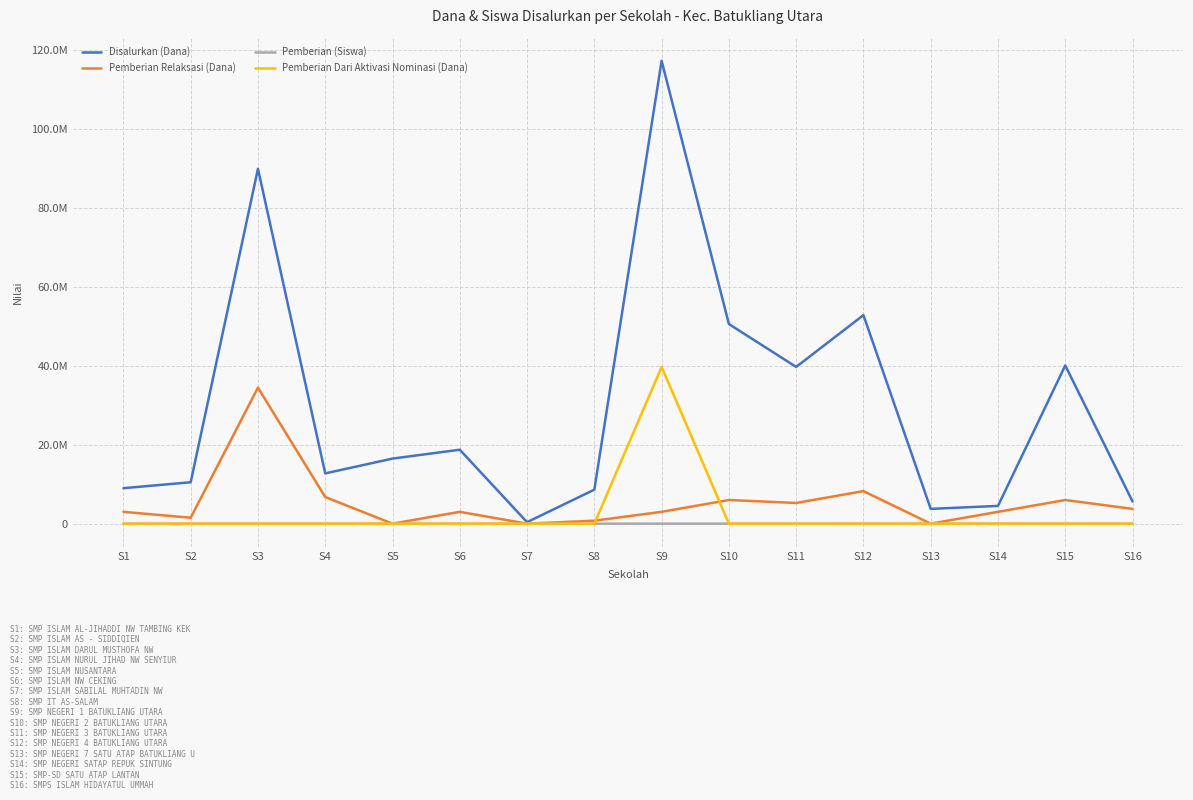

Does the chart display data point markers on the line(s)?

No